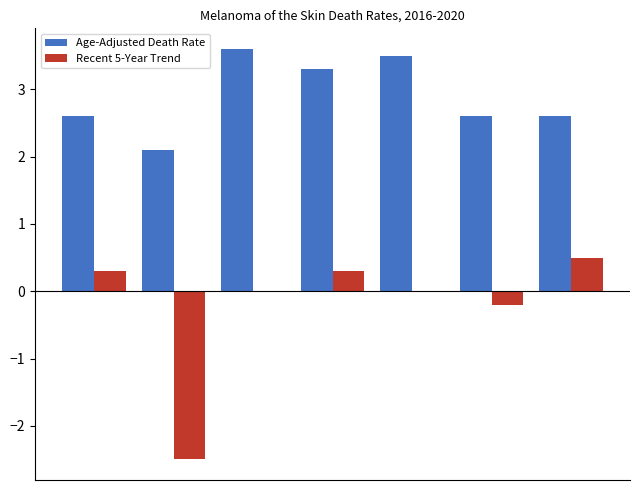

What is the highest value of the Age-Adjusted Death Rate series?

3.6